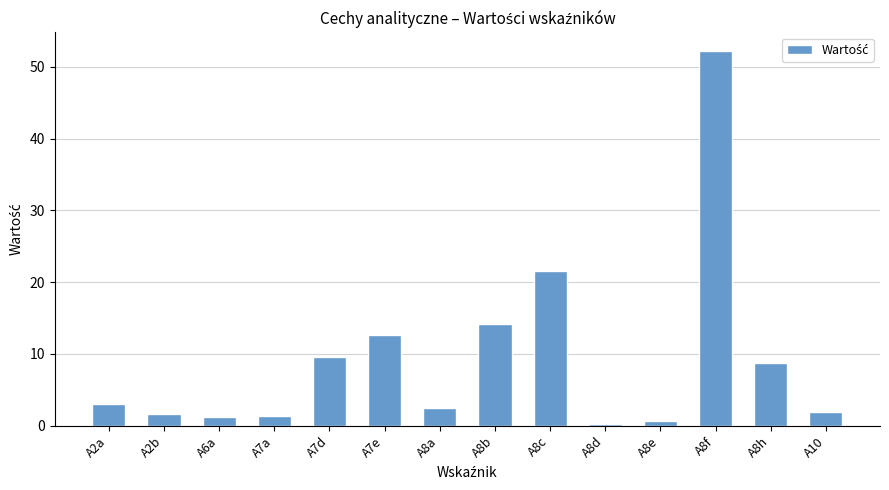

What is the maximum value shown in the chart?

52.2